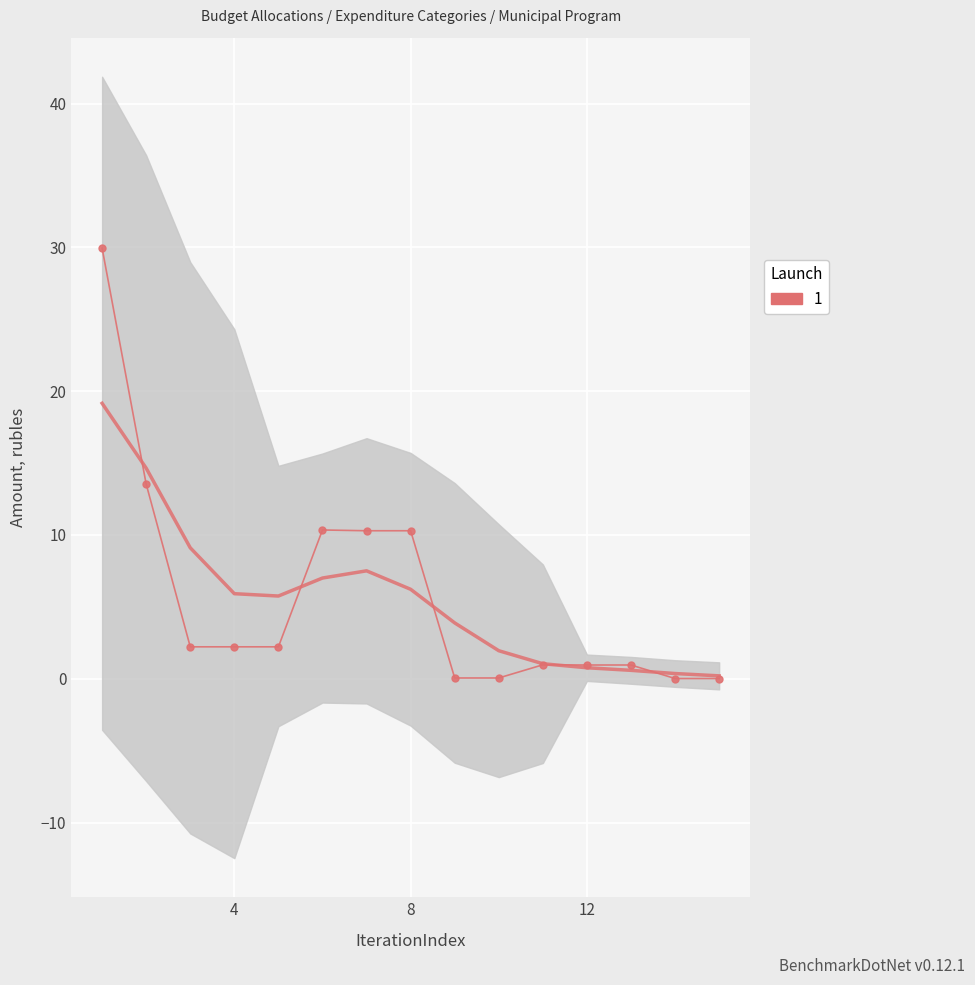

At which label is the value closest to 14?

2